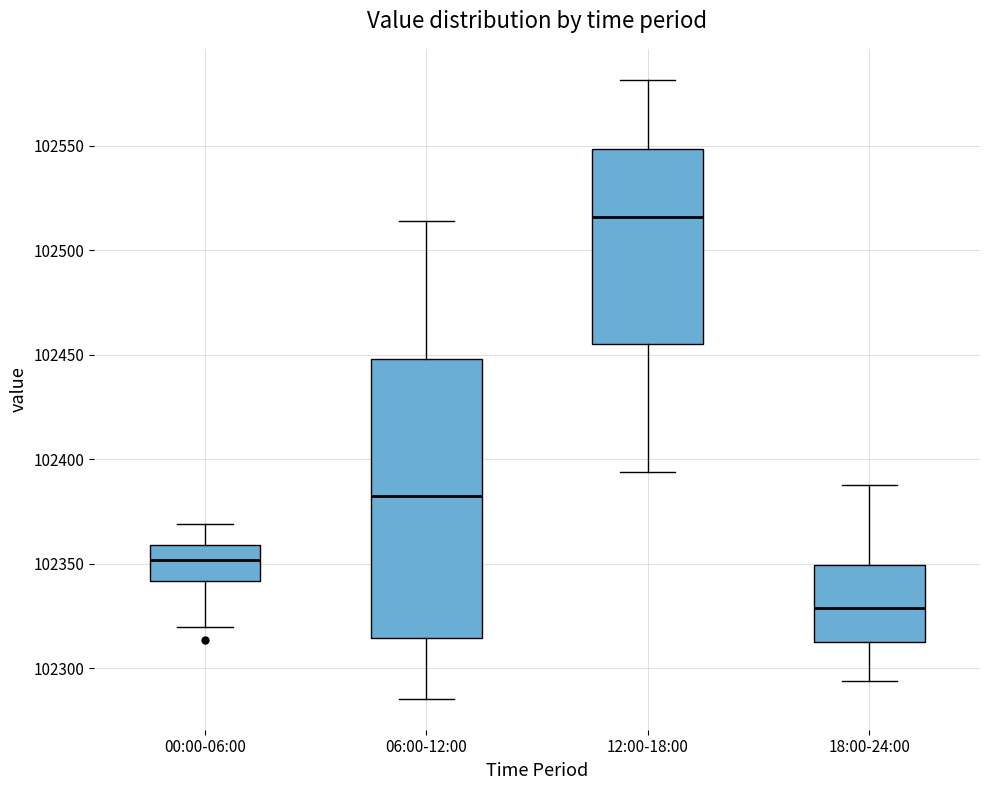

Comparing the boxes themselves (not the whiskers), which one is the tallest?

06:00-12:00